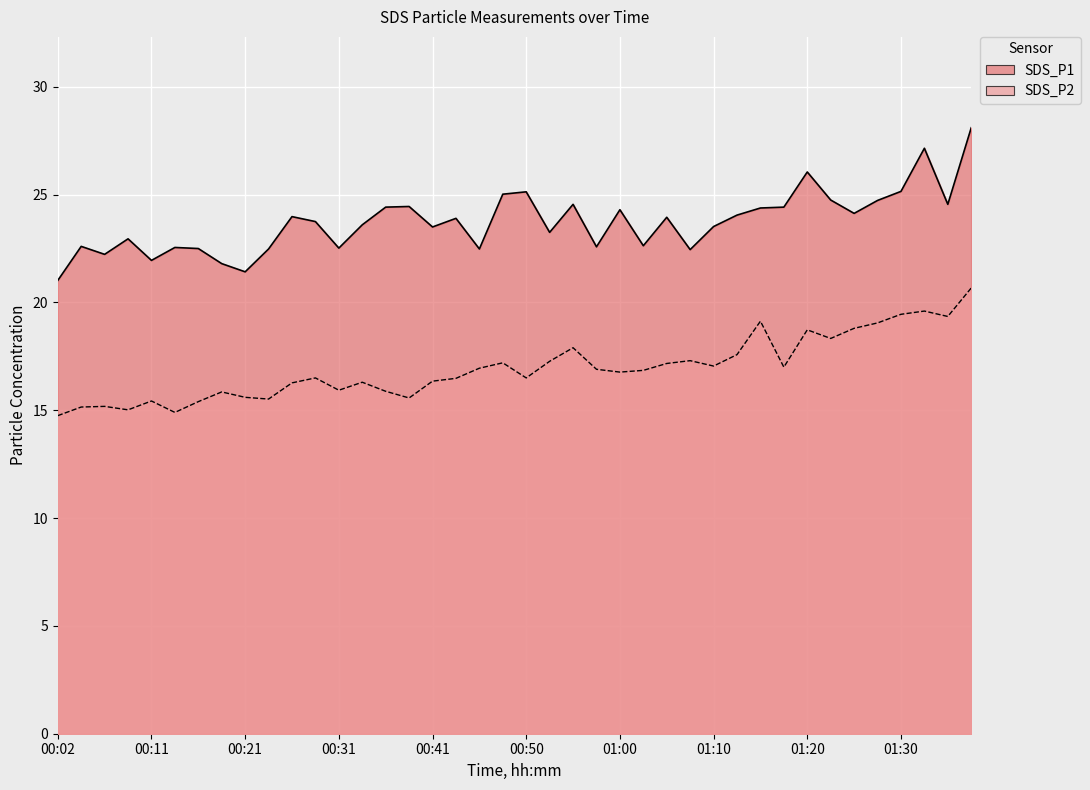

What is the smallest value displayed?

14.8